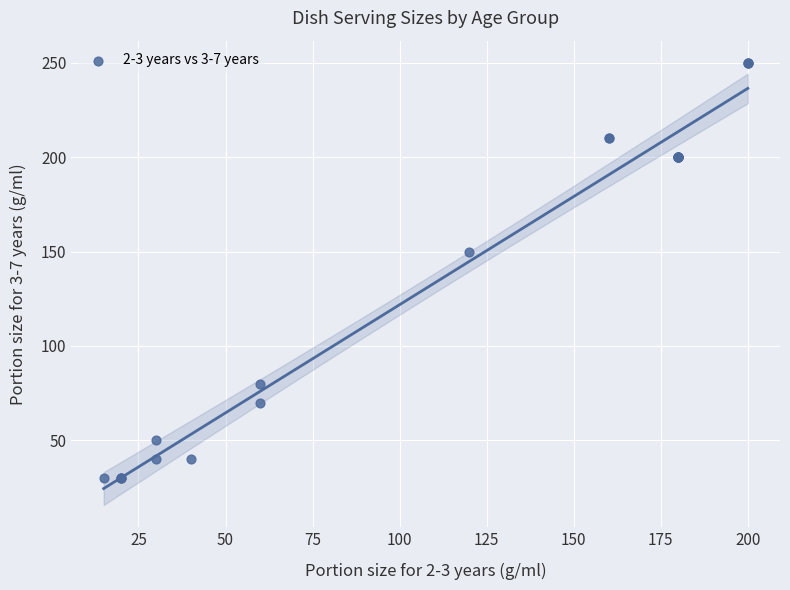

What Y value in the scatter plot is closest to 140?

150